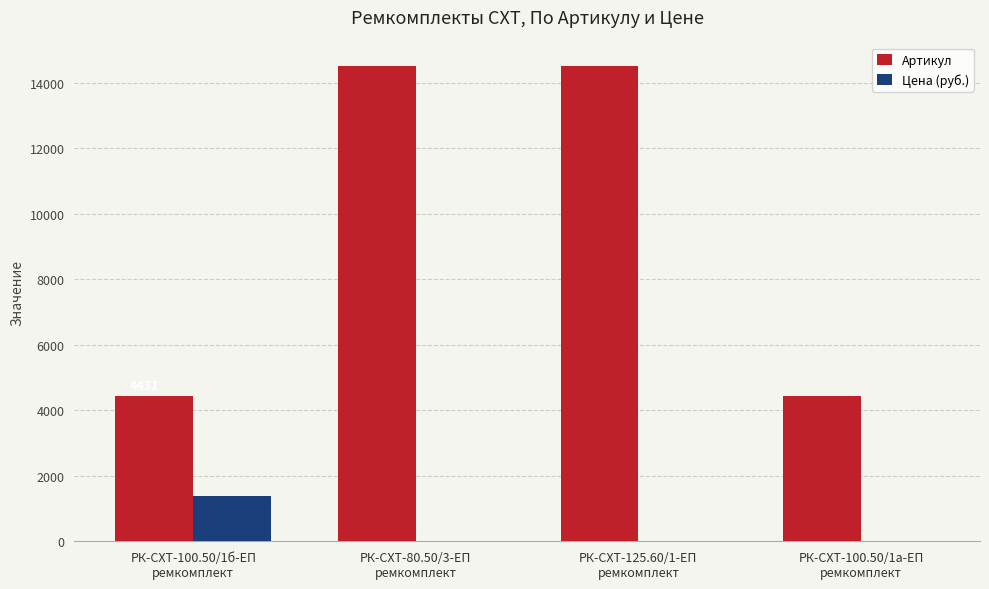

Is it true that Цена (руб.) equals -701.7 at РК-СХТ-100.50/1а-ЕП
ремкомплект?

False